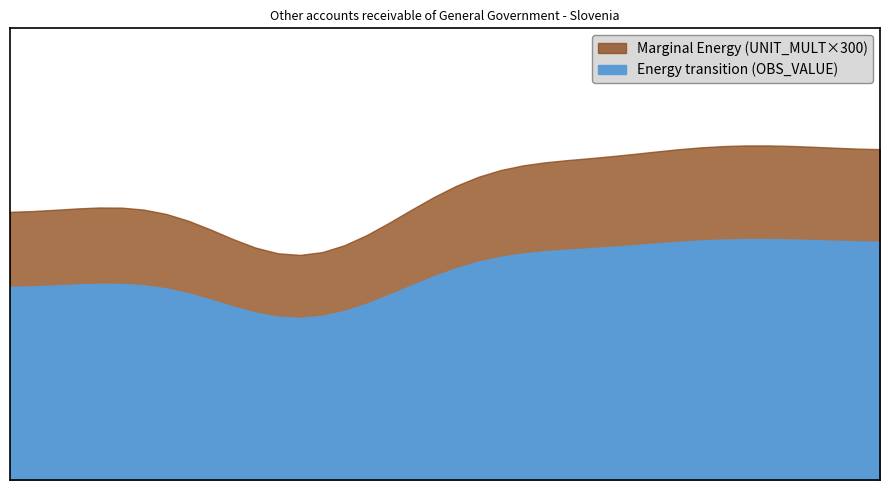

Which series has the largest total across all categories?

OBS_VALUE